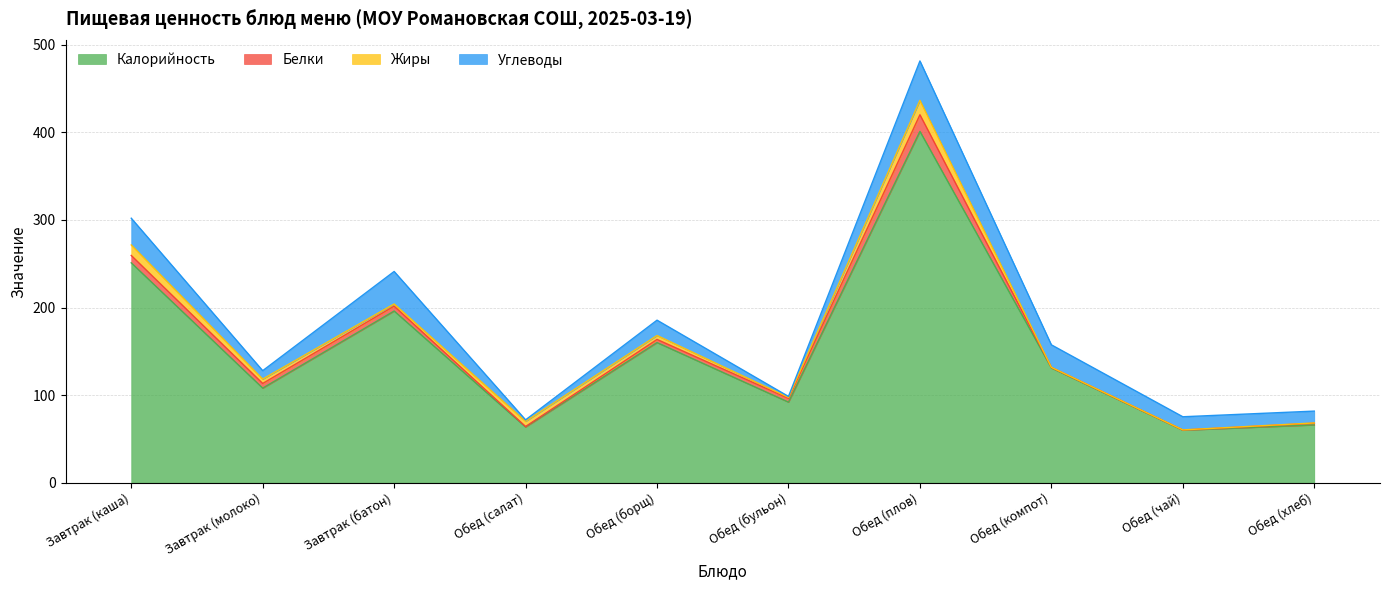

Which series has the widest spread of values?

Калорийность